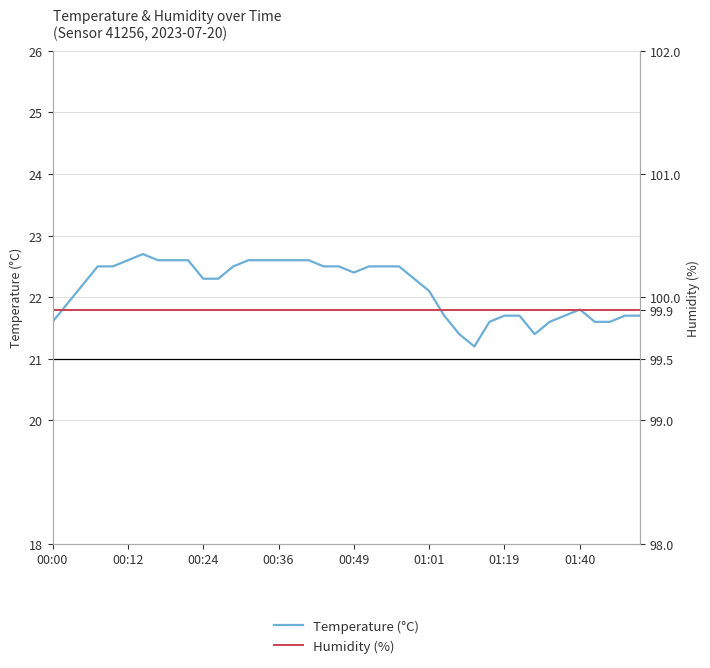

How many data points in temperature are above 22?

24